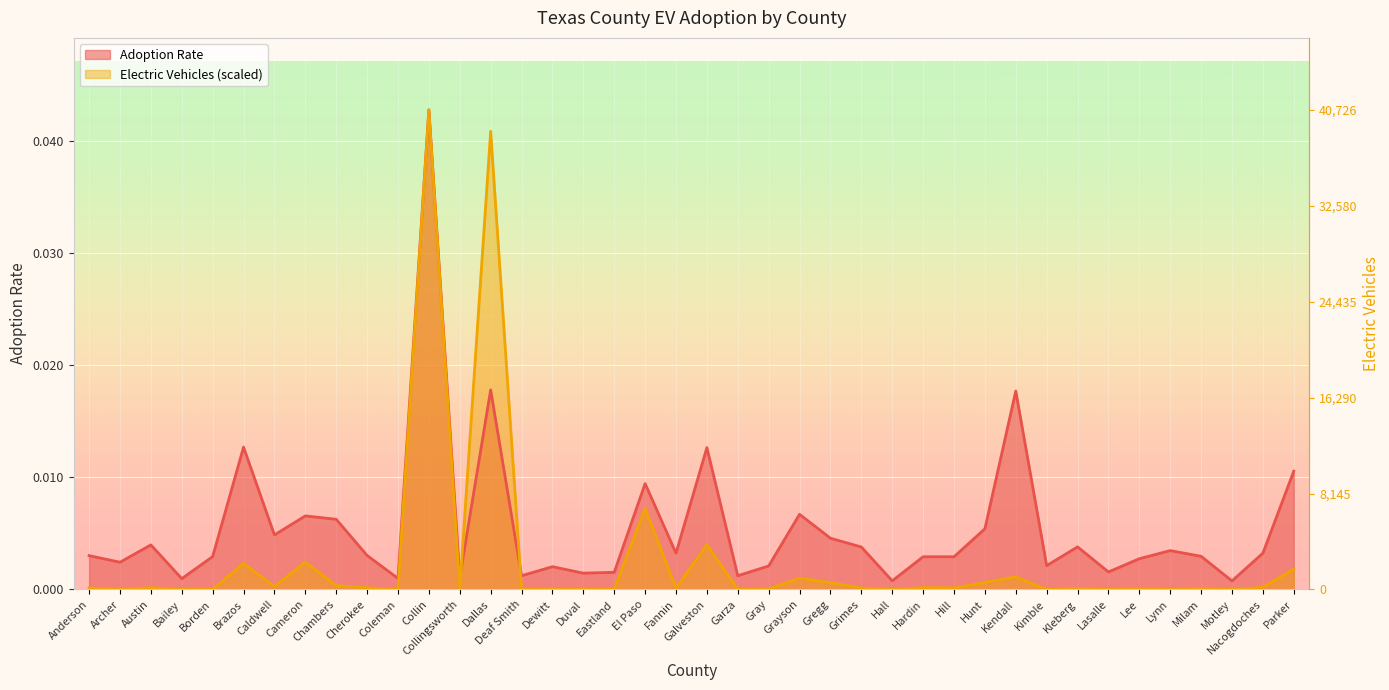

What position from the right is Gregg?

16